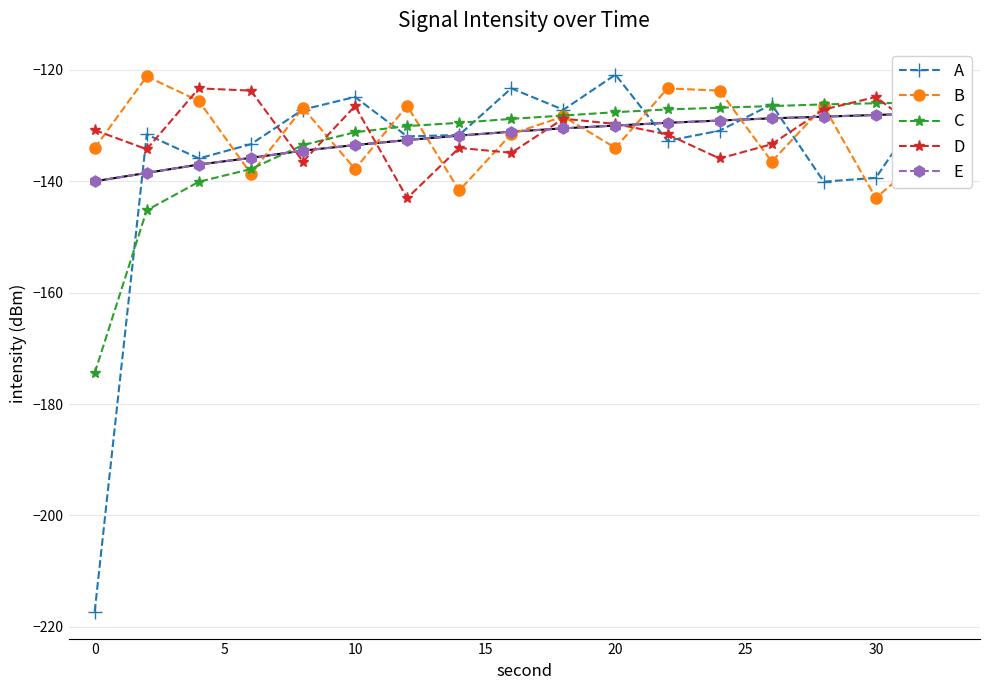

At how many categories does at least one series exceed -165?

17